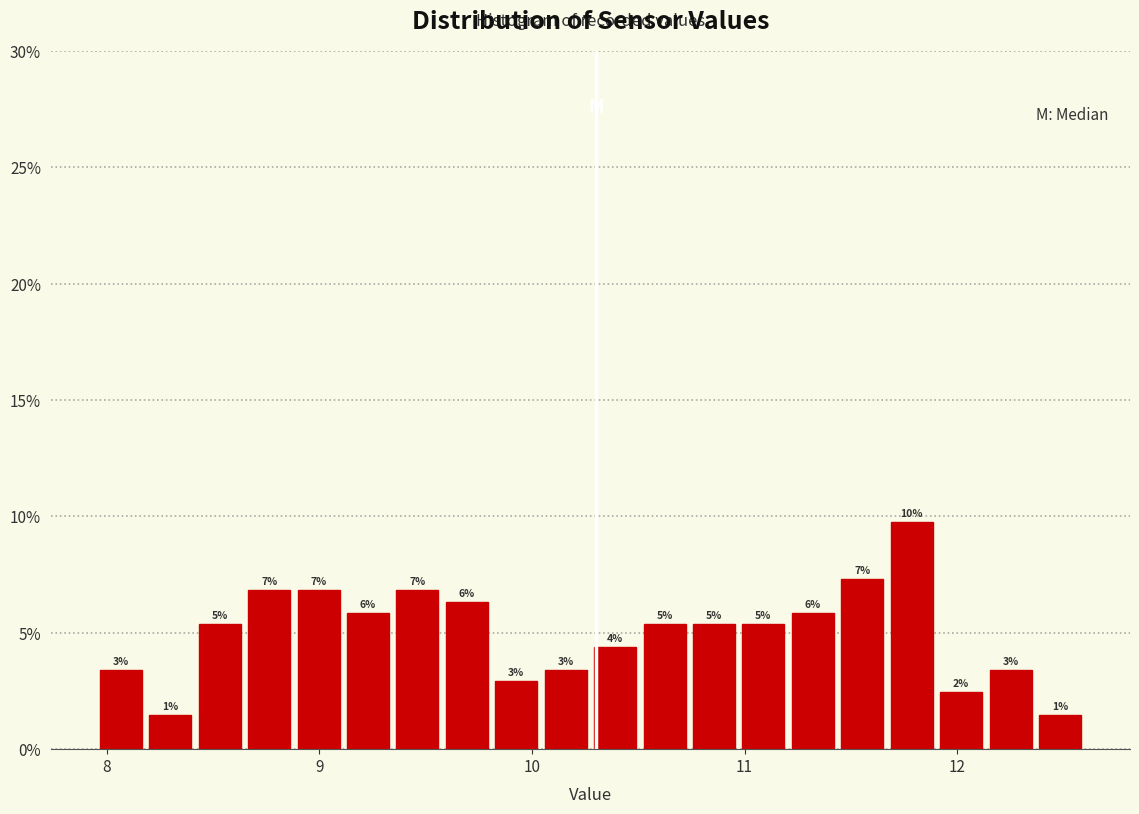

Read against the x-axis, roughly where is the centre of the tallest bar?

11.8